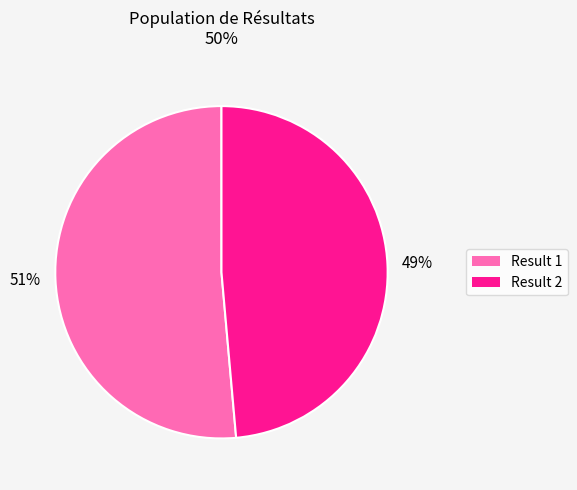

Is there any slice that represents more than half of the pie?

Yes